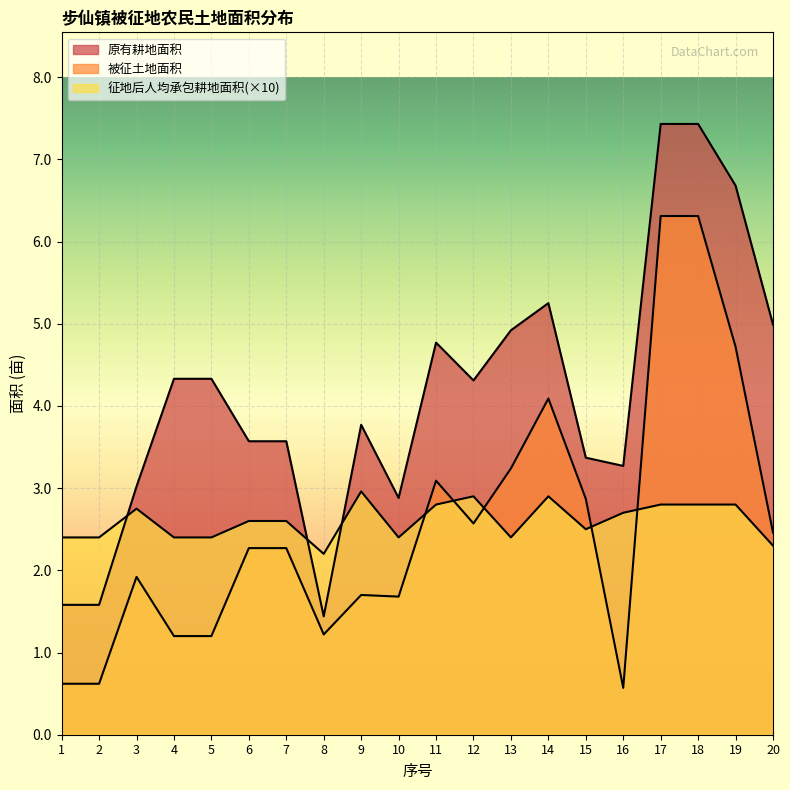

Rank the categories by 被征土地面积 value from lowest to highest.

16, 1, 2, 4, 5, 8, 10, 9, 3, 6, 7, 20, 12, 15, 11, 13, 14, 19, 17, 18